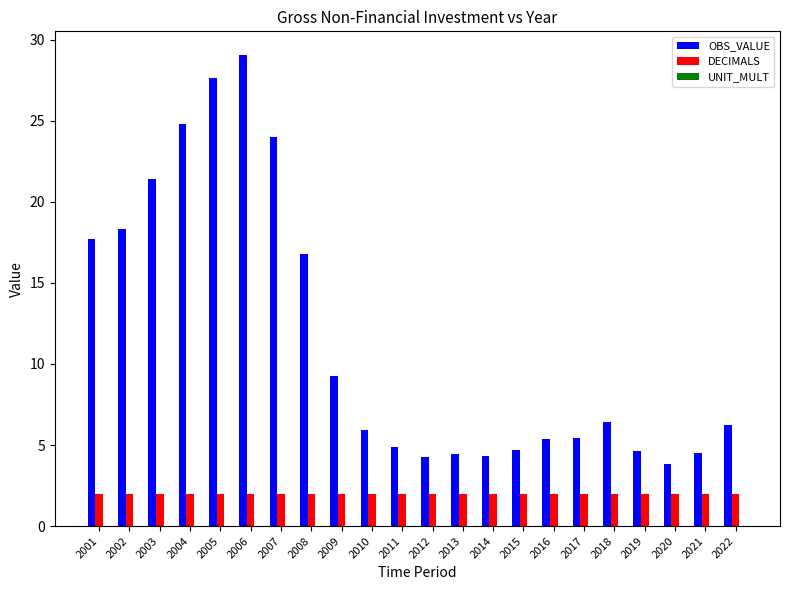

Rank the series at 2014 from lowest to highest value.

DECIMALS, OBS_VALUE